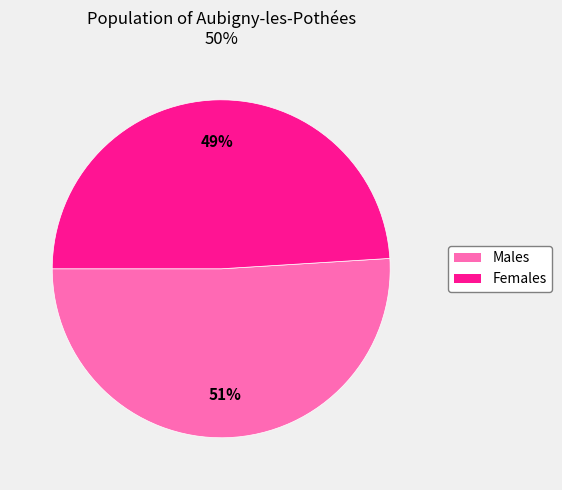

The Females slice represents 49% of the pie. True or false?

True